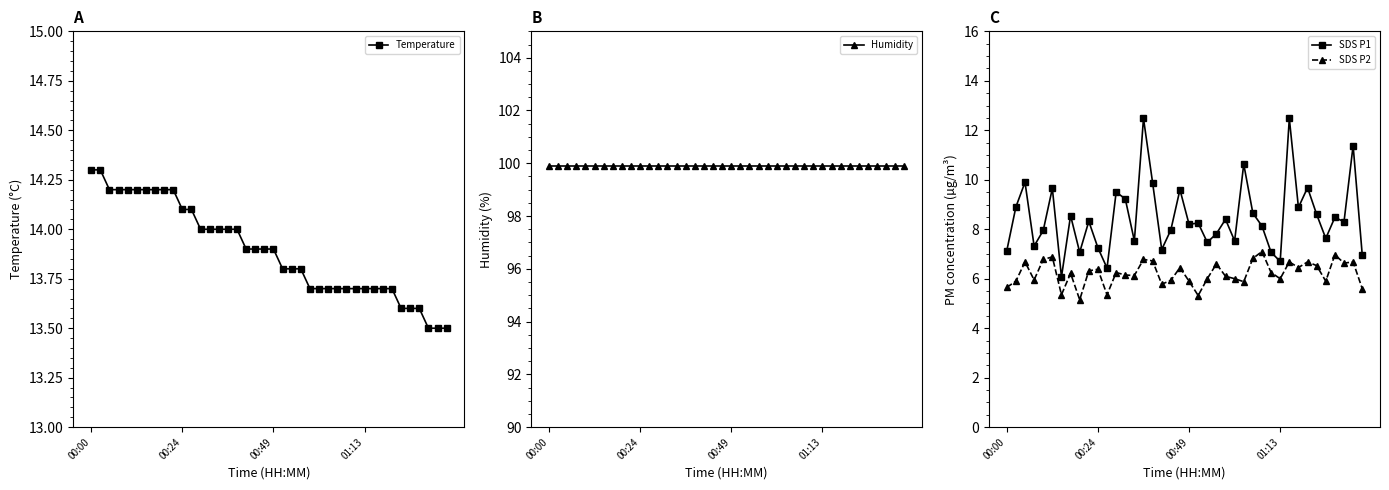

What is the maximum value shown in the chart?

99.9